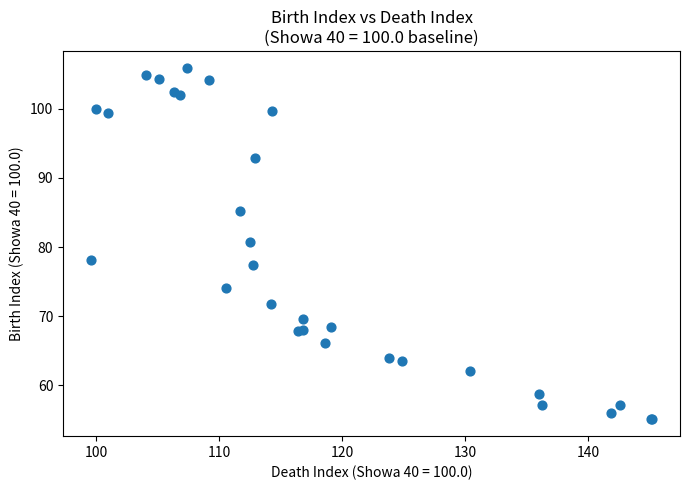

What Y value in the scatter plot is closest to 80?

80.7